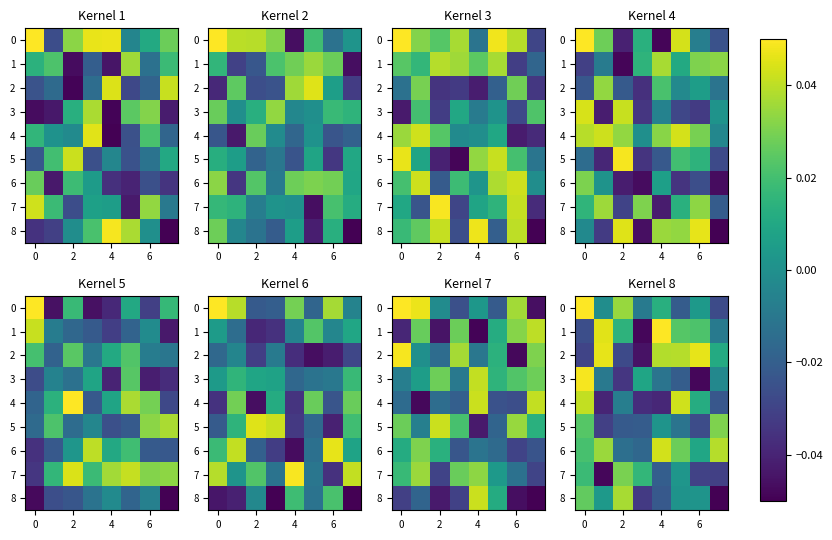

How many values in 3 are below zero?

6